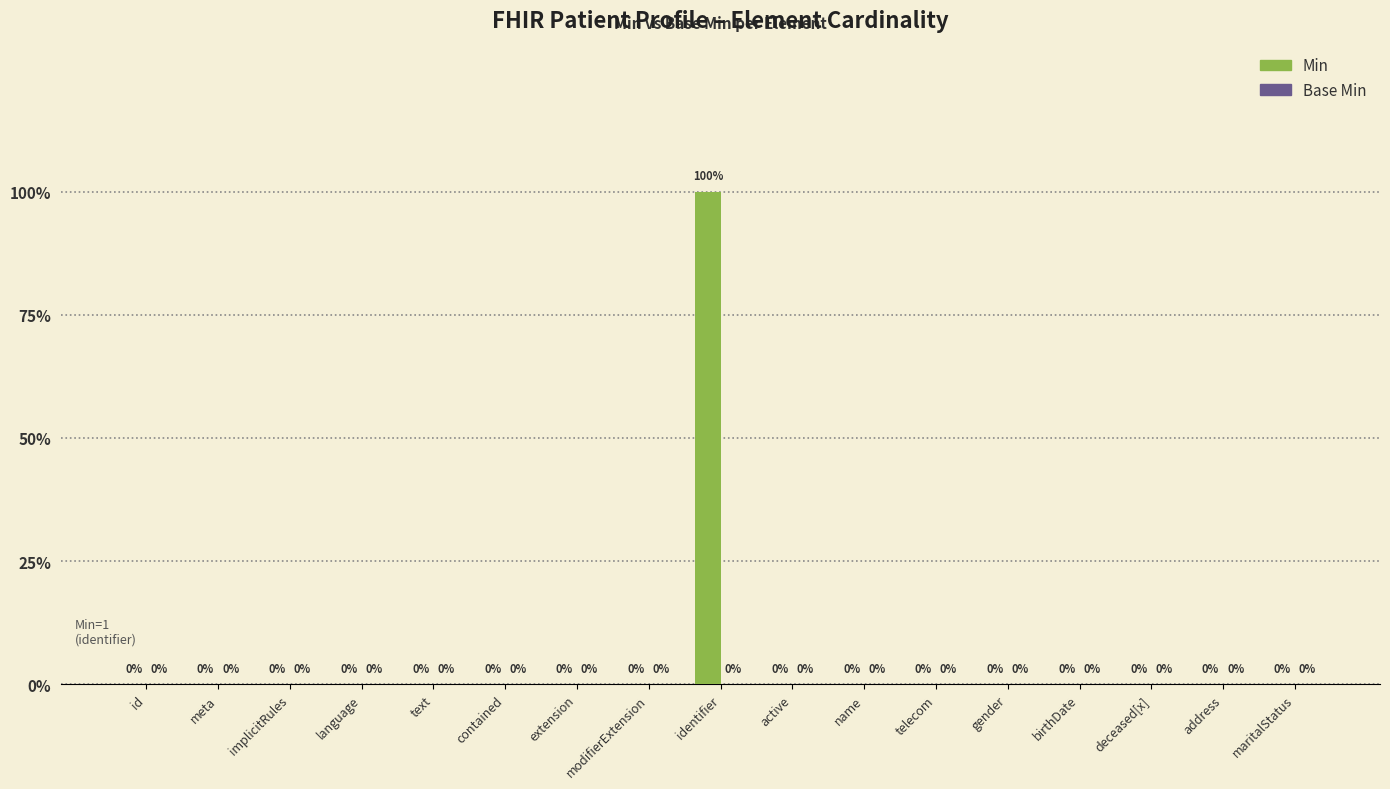

Reading left to right, what are all the values shown in this chart?

Min: id=0	meta=0	implicitRules=0	language=0	text=0	contained=0	extension=0	modifierExtension=0	identifier=1	active=0	name=0	telecom=0	gender=0	birthDate=0	deceased[x]=0	address=0	maritalStatus=0
Base Min: id=0	meta=0	implicitRules=0	language=0	text=0	contained=0	extension=0	modifierExtension=0	identifier=0	active=0	name=0	telecom=0	gender=0	birthDate=0	deceased[x]=0	address=0	maritalStatus=0